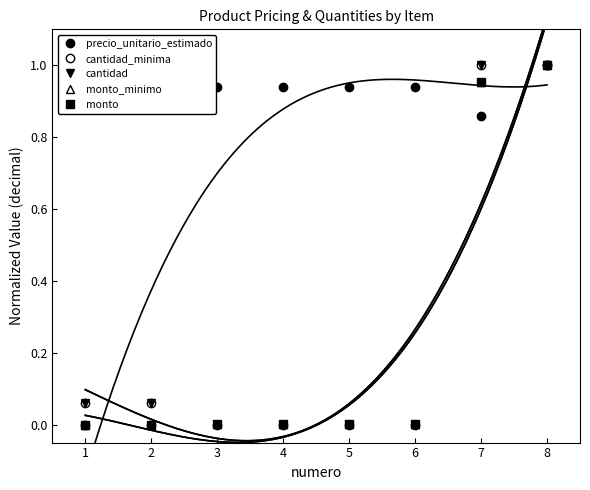

True or false: cantidad_minima has more than 2 points higher than both neighbors.

False